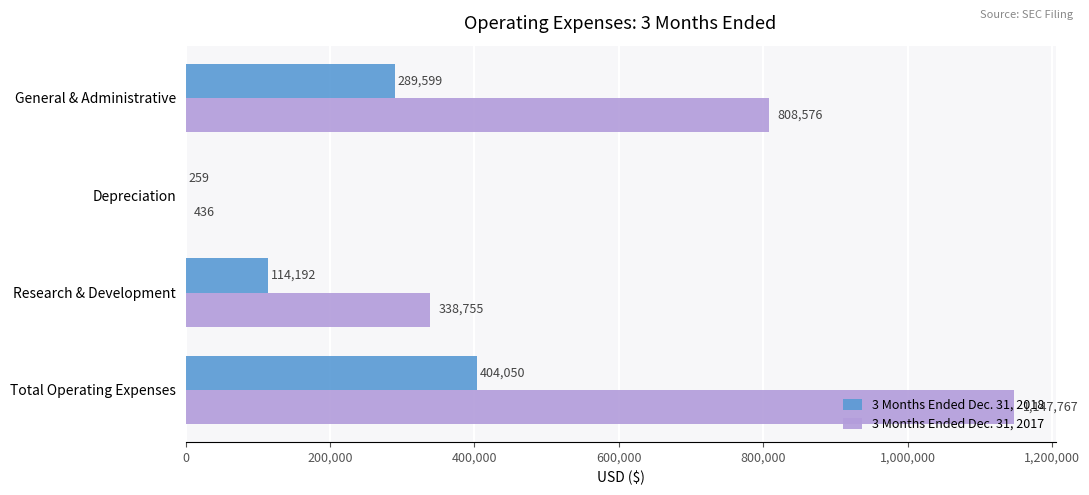

Which series changed the most between General & Administrative and Research & Development?

3 Months Ended Dec. 31, 2017